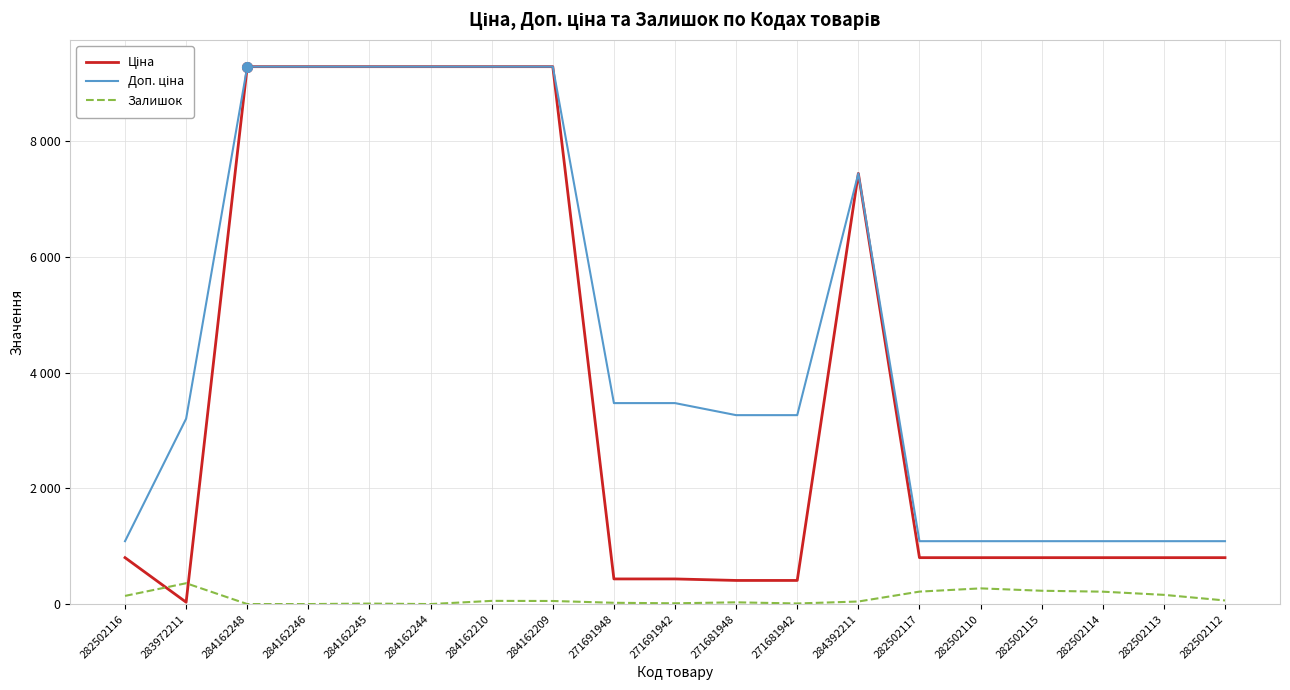

Does the chart display data point markers on the line(s)?

No